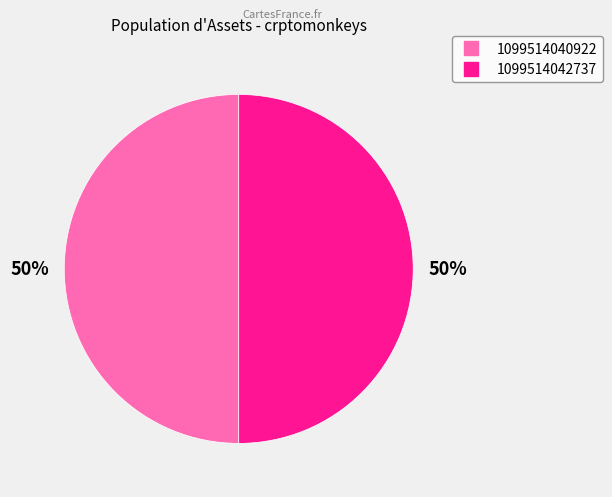

To the nearest percent, what is the combined percentage of 1099514042737 and 1099514040922?

100%